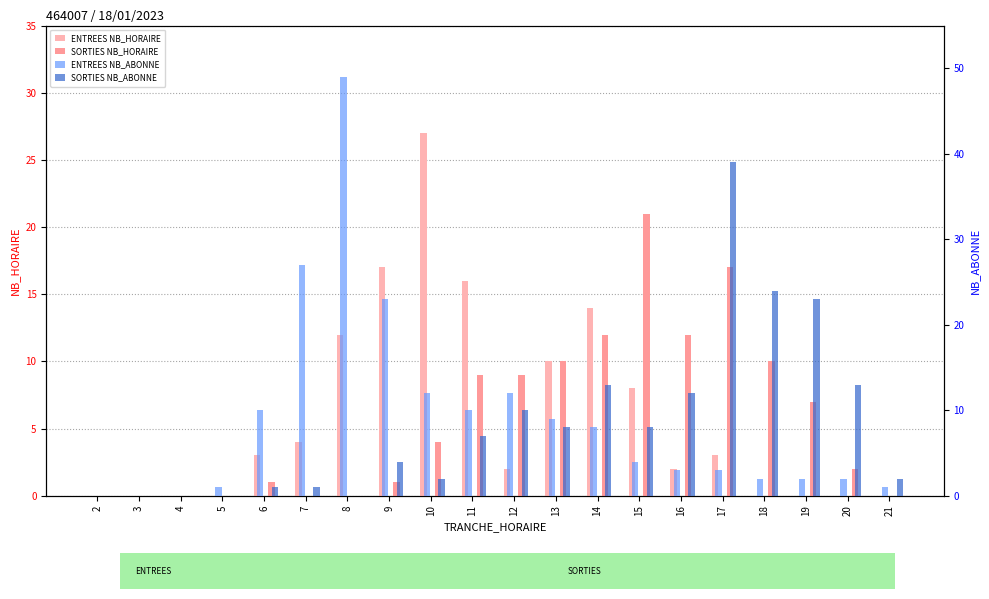

How many data points in ENTREES NB_HORAIRE are less than 3?

10